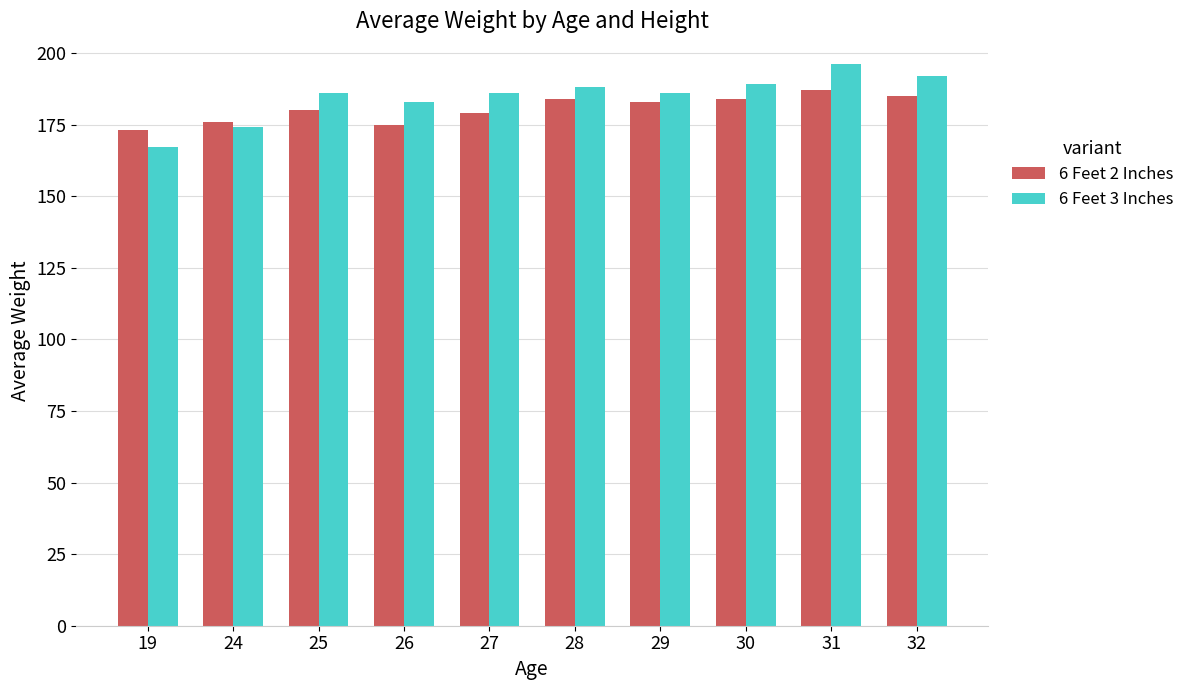

How many data points in 6 Feet 2 Inches are less than 183?

5